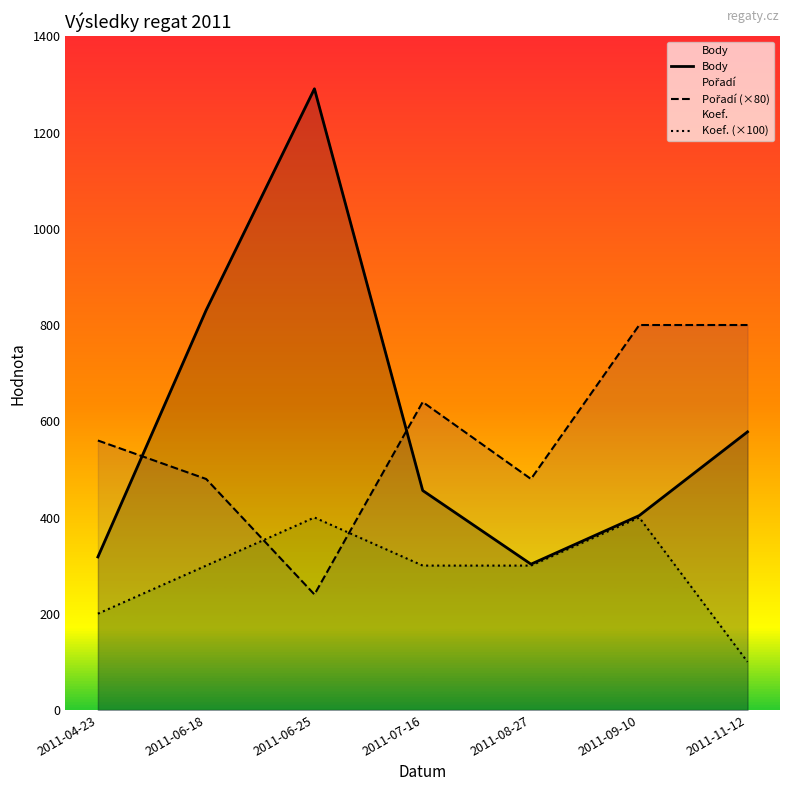

Where does the Koef. (×100) series first go above 300?

2011-06-25